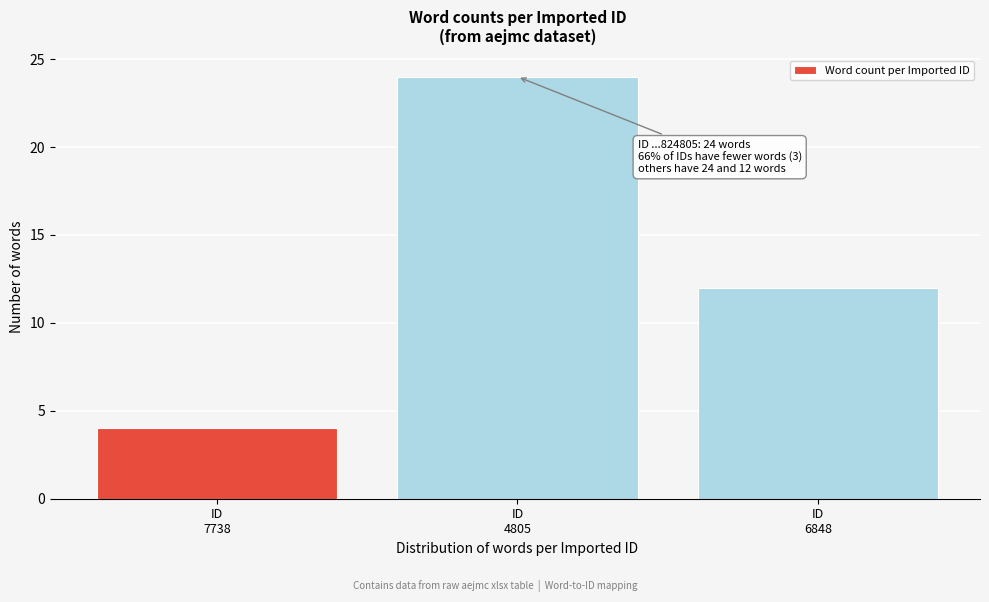

Reading left to right, list all the values displayed in this chart.

4	24	12